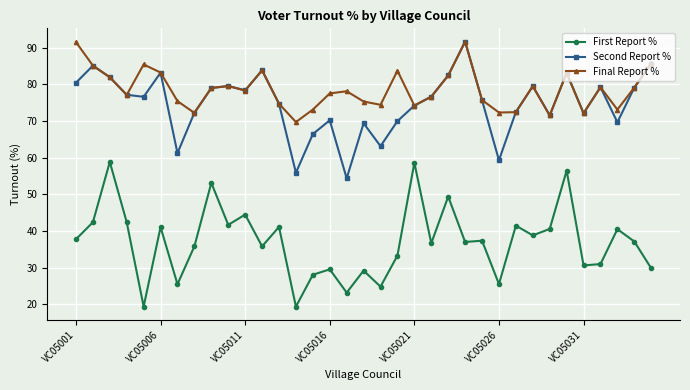

Which series has the largest total across all categories?

Final Report %